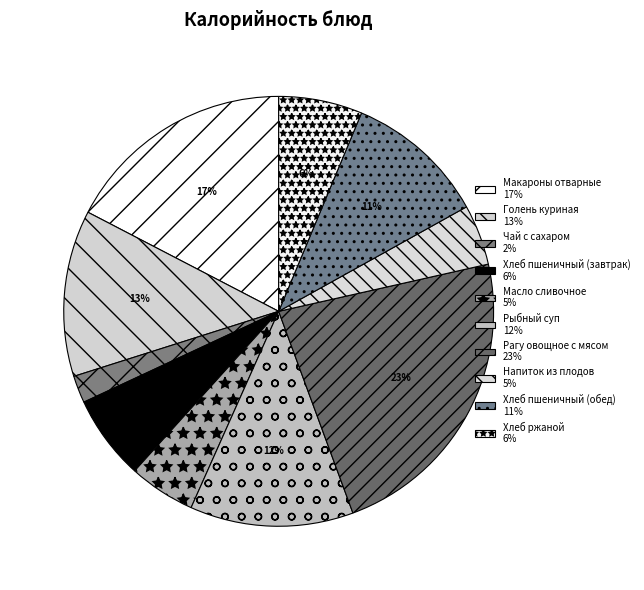

Which category has the smallest portion of the pie?

Чай с сахаром